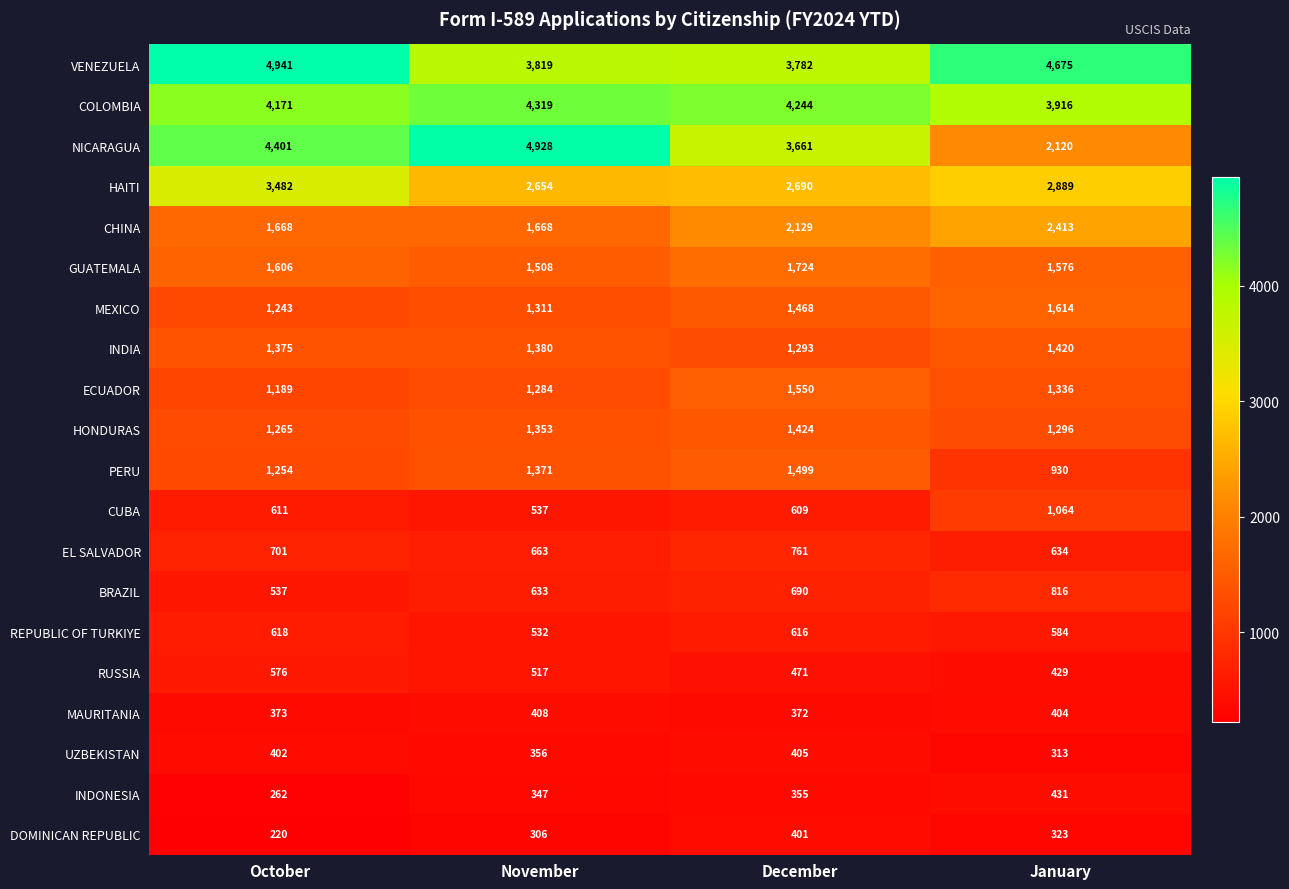

What is the sum of the INDIA values at October and December?

2668